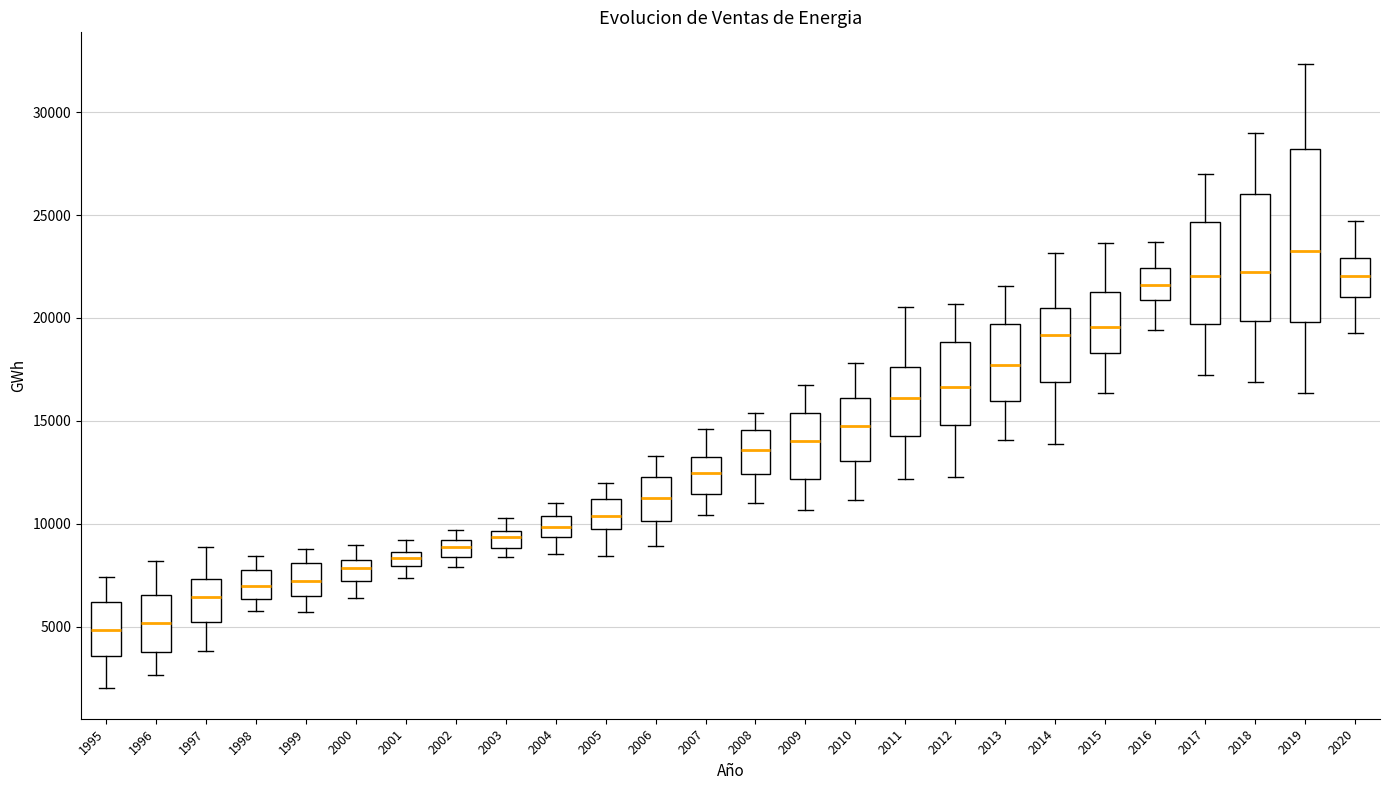

Where does the median line of the box at x = 2020 sit on the y-axis? The values are not printed on the chart, so give them approximately, as read against the axis.

22000